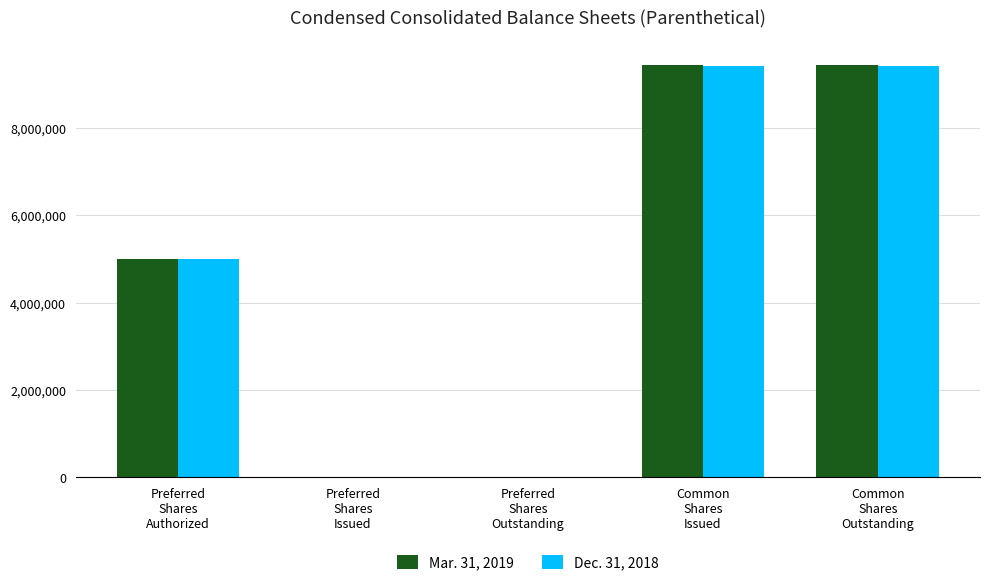

At which label is Dec. 31, 2018 closest to 4711071?

Preferred
Shares
Authorized